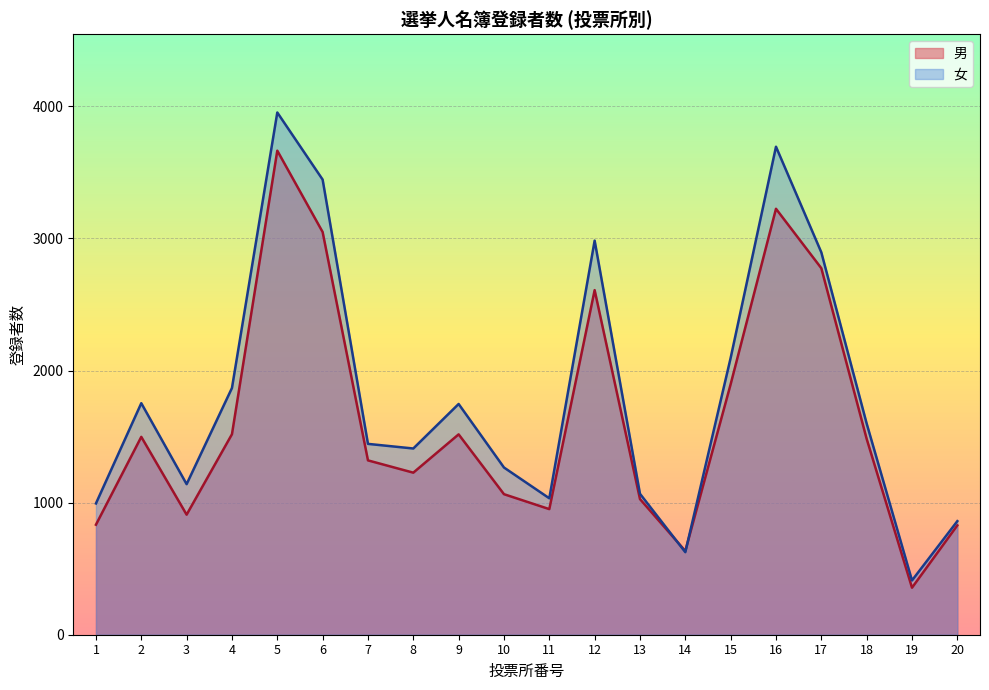

What is the average value of the 男 series?

1619